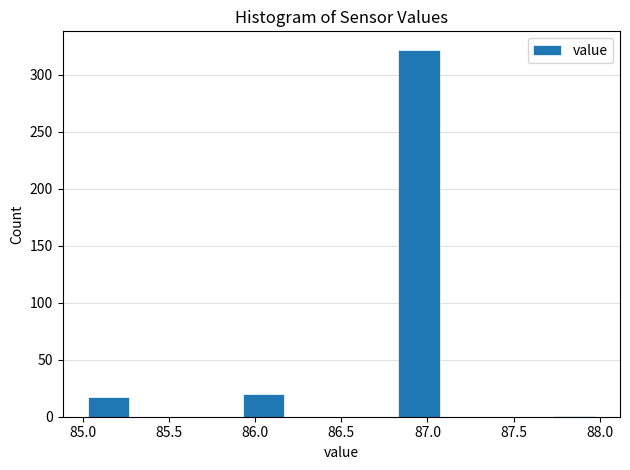

How tall is the bar that spans 86.8 to 87.1 on the x-axis? The values are not printed on the chart, so give them approximately, as read against the axis.

320